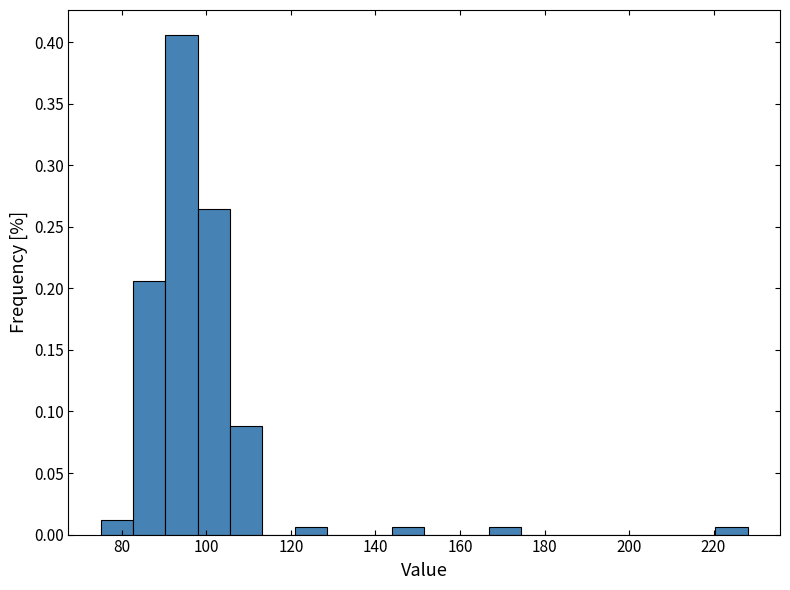

Read against the x-axis, roughly where is the centre of the tallest bar?

94